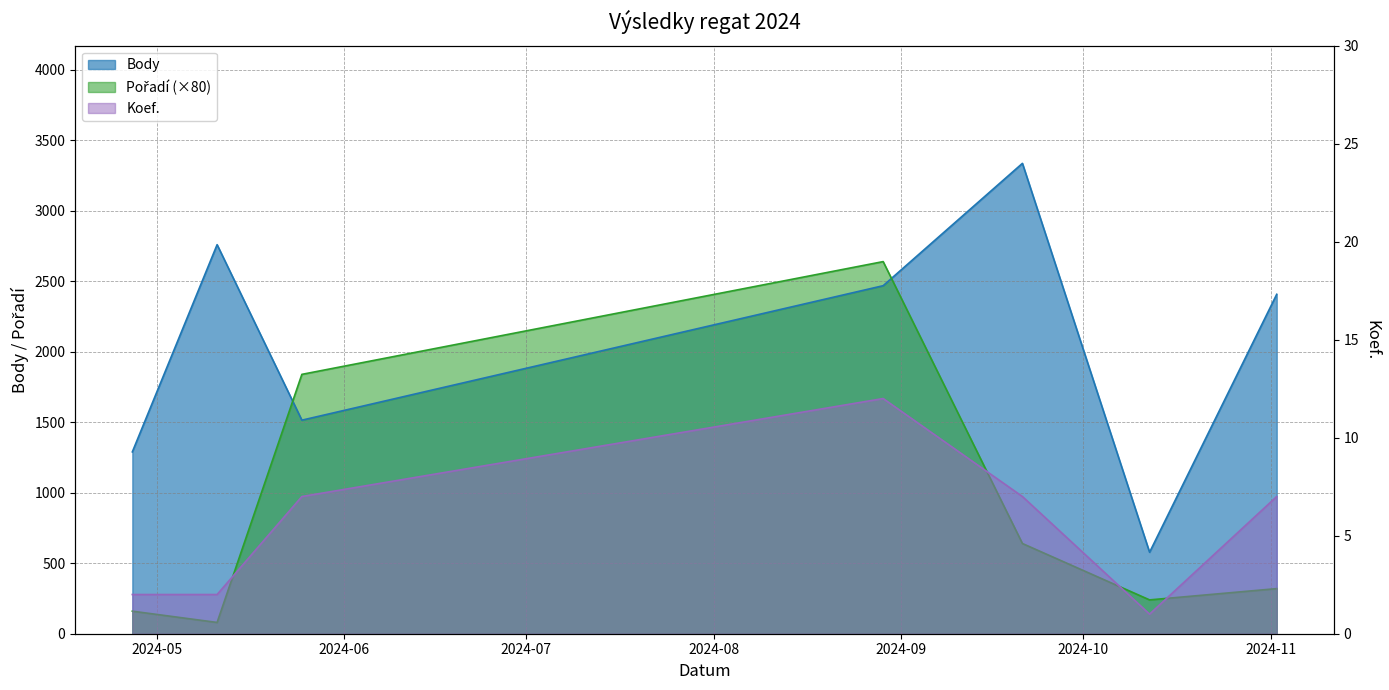

How many interior local valleys does the Koef. series have?

1